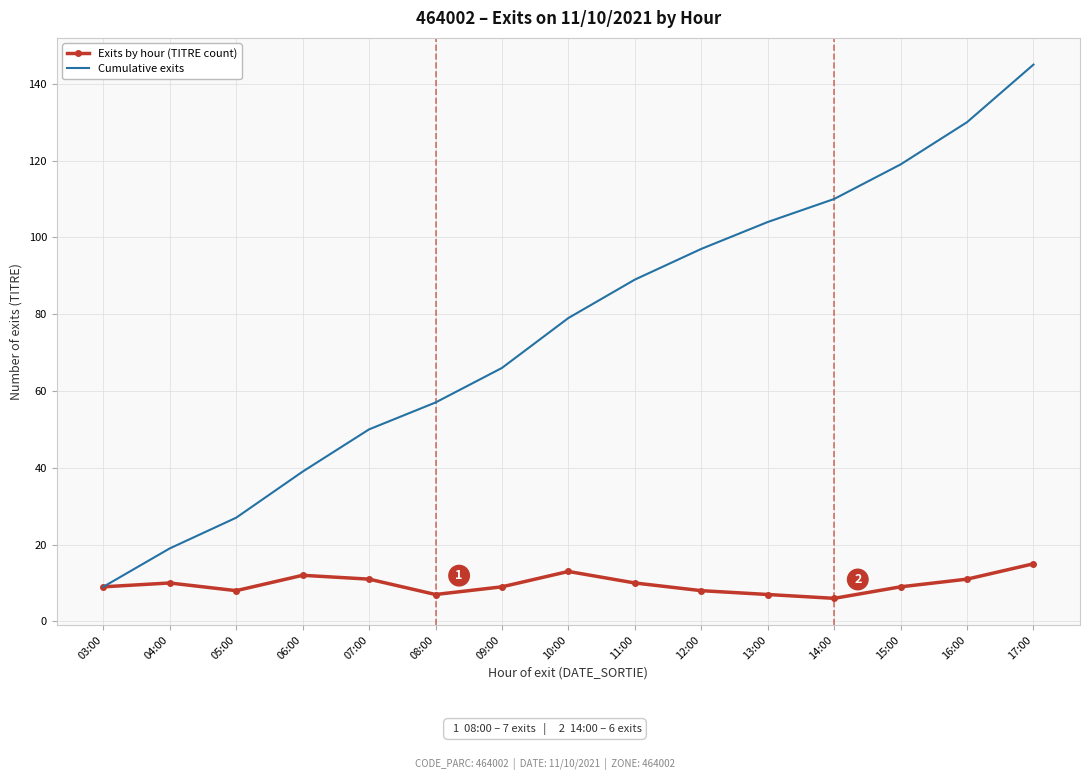

Where is the first local minimum for Exits by hour (TITRE count)?

05:00